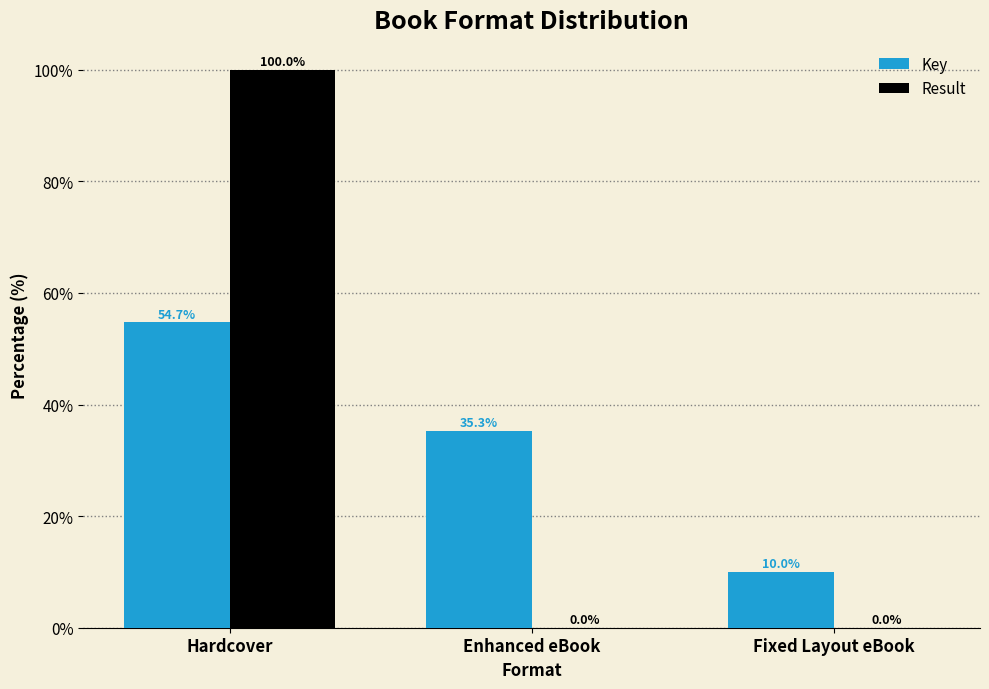

True or false: Key has a value of 6.0 at Fixed Layout eBook.

False